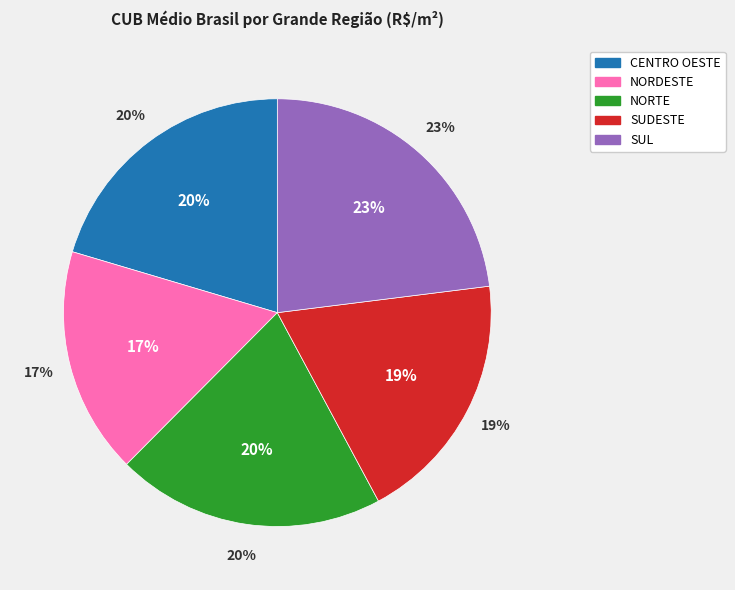

Rank the categories by value from highest to lowest.

SUL, CENTRO OESTE, NORTE, SUDESTE, NORDESTE